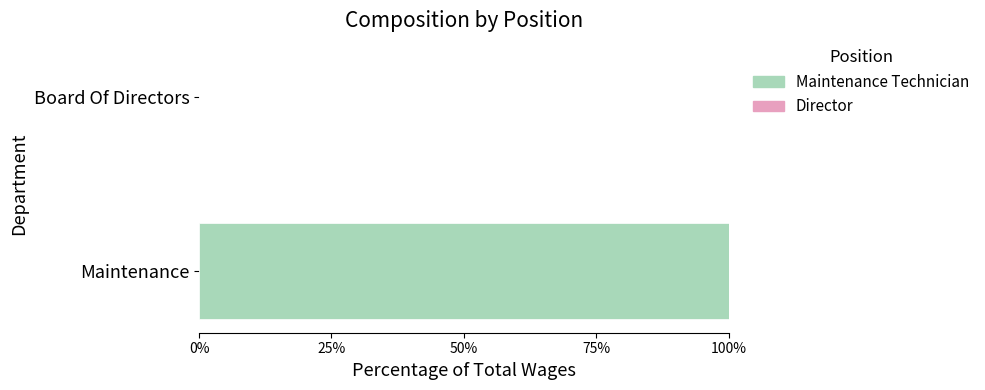

How many series are shown in this chart?

1